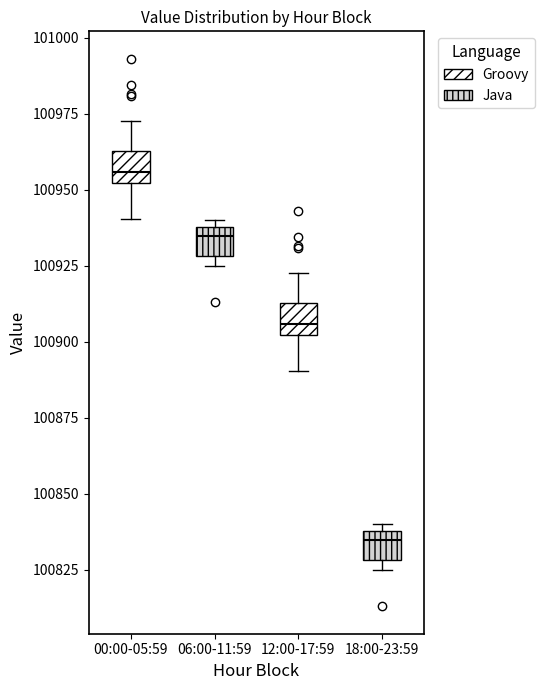

Where is the lower edge of the box for 00:00-05:59 on the y-axis? The values are not printed on the chart, so give them approximately, as read against the axis.

100950